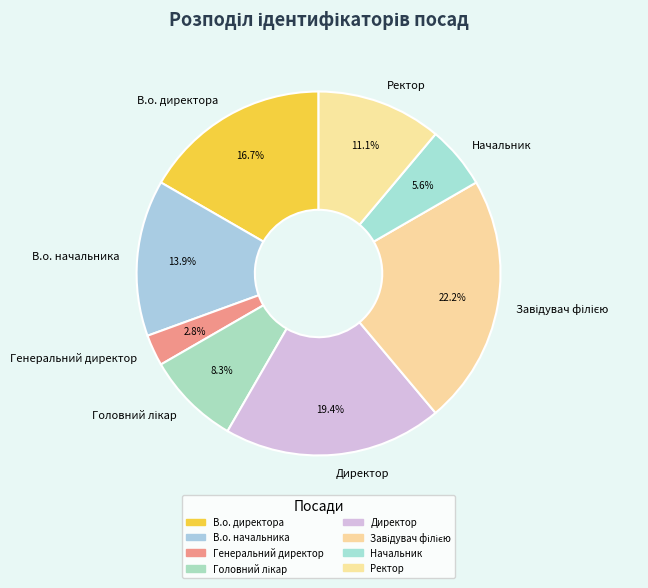

Is there any slice that represents more than half of the pie?

No